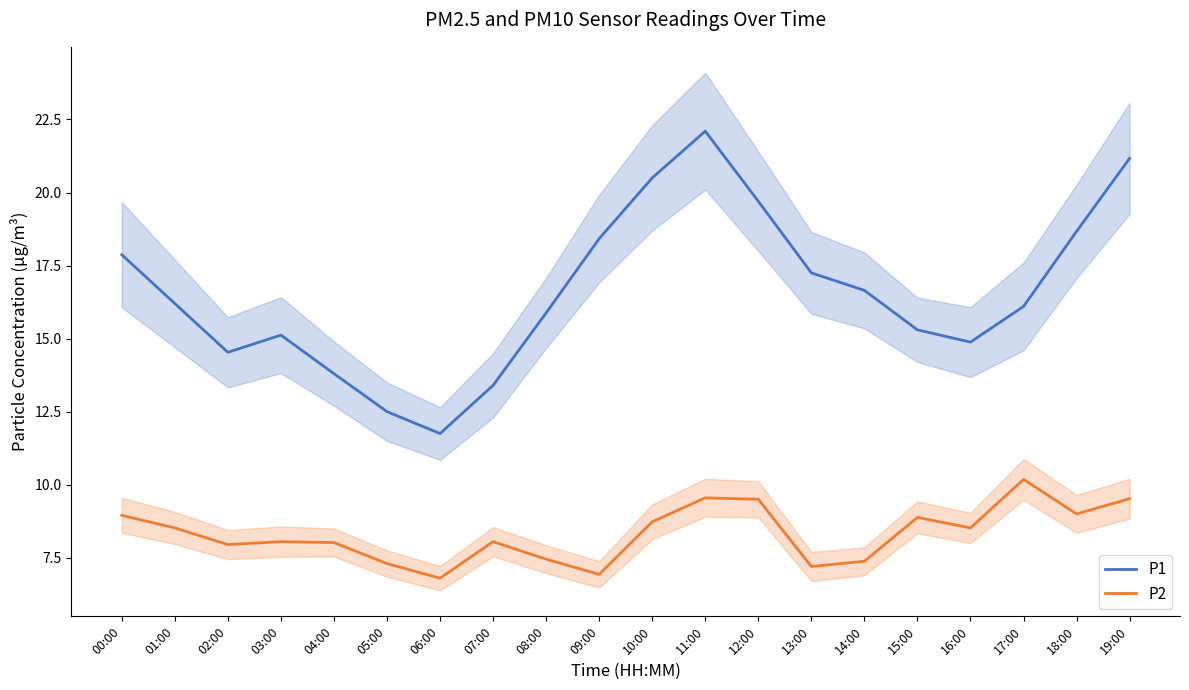

What is the spread (max minus min) of values at 19:00?

11.7